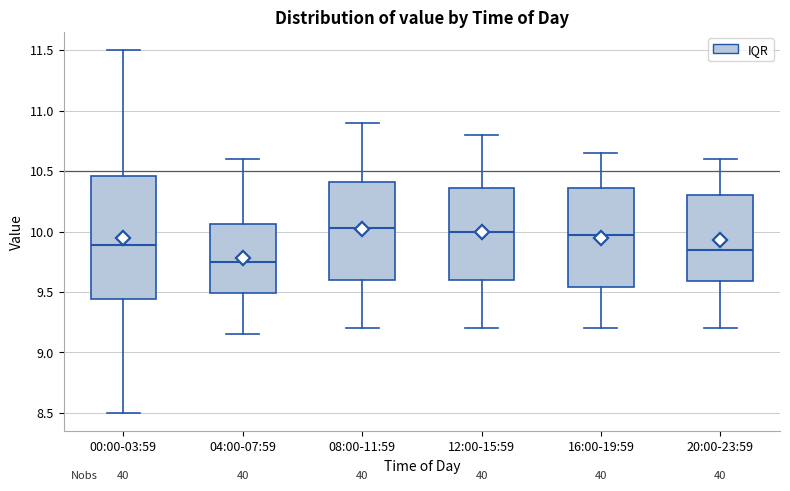

Reading left to right, transcribe this box plot: for each box, give where its median line is, the range the box spans, and where its two whiskers end, as read against the y-axis. The values are not printed on the chart, so give them approximately, as read against the axis.

00:00-03:59: median 9.90, box 9.45 to 10.45, whiskers 8.50 to 11.50
04:00-07:59: median 9.75, box 9.50 to 10.05, whiskers 9.15 to 10.60
08:00-11:59: median 10.05, box 9.60 to 10.40, whiskers 9.20 to 10.90
12:00-15:59: median 10.00, box 9.60 to 10.35, whiskers 9.20 to 10.80
16:00-19:59: median 10.00, box 9.55 to 10.35, whiskers 9.20 to 10.65
20:00-23:59: median 9.85, box 9.60 to 10.30, whiskers 9.20 to 10.60